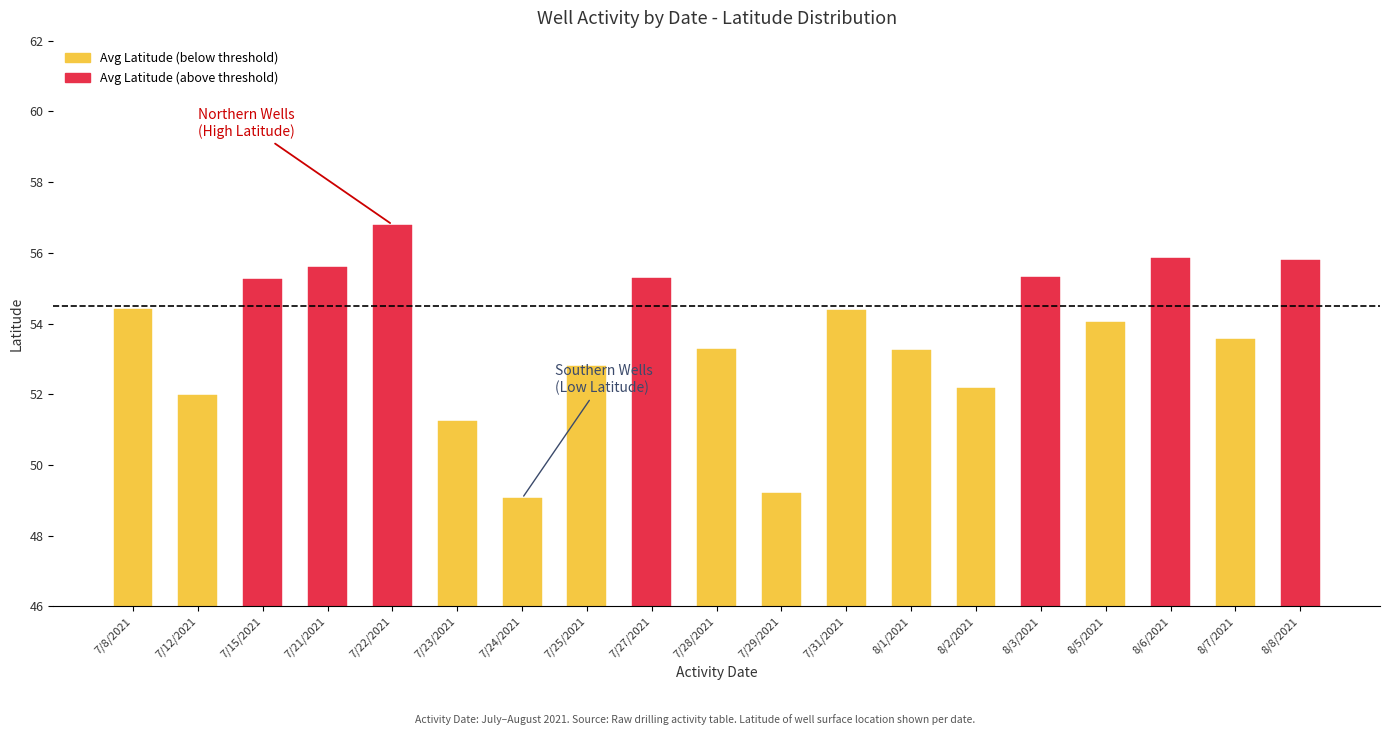

How many categories are shown in the chart?

19